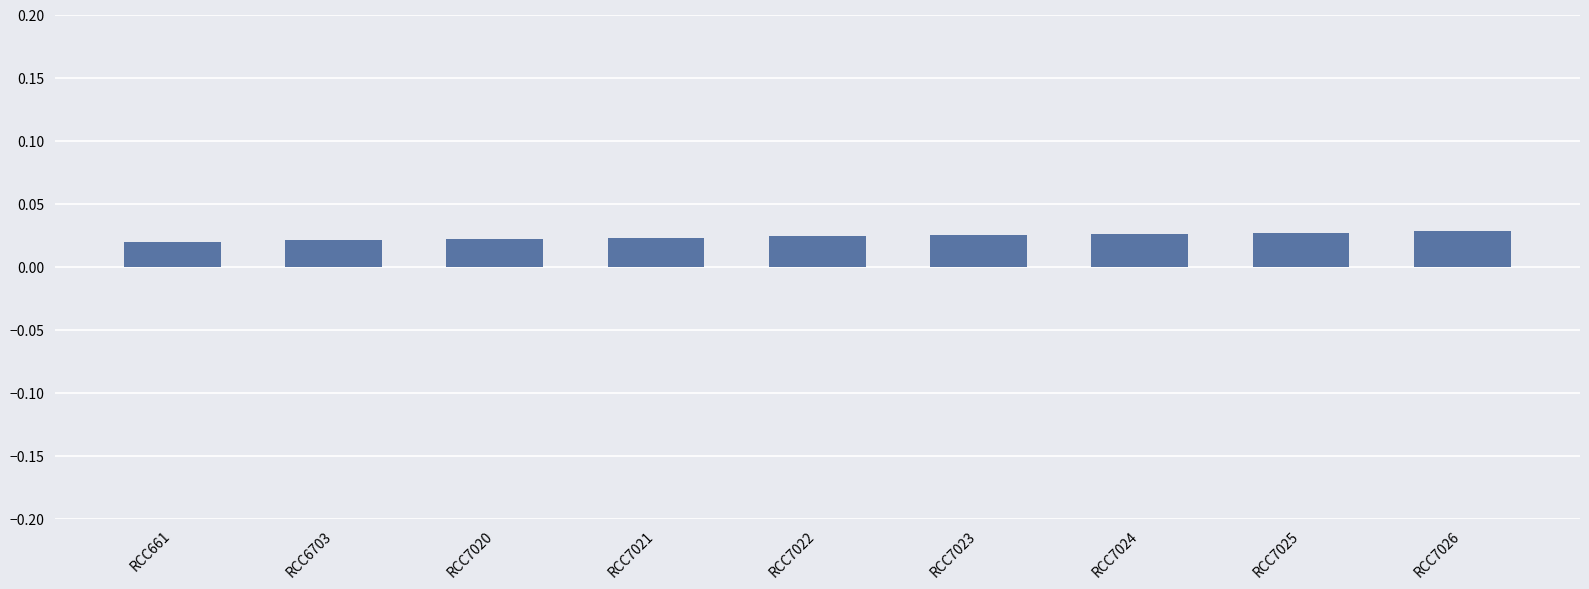

How many data points does each series have?

9